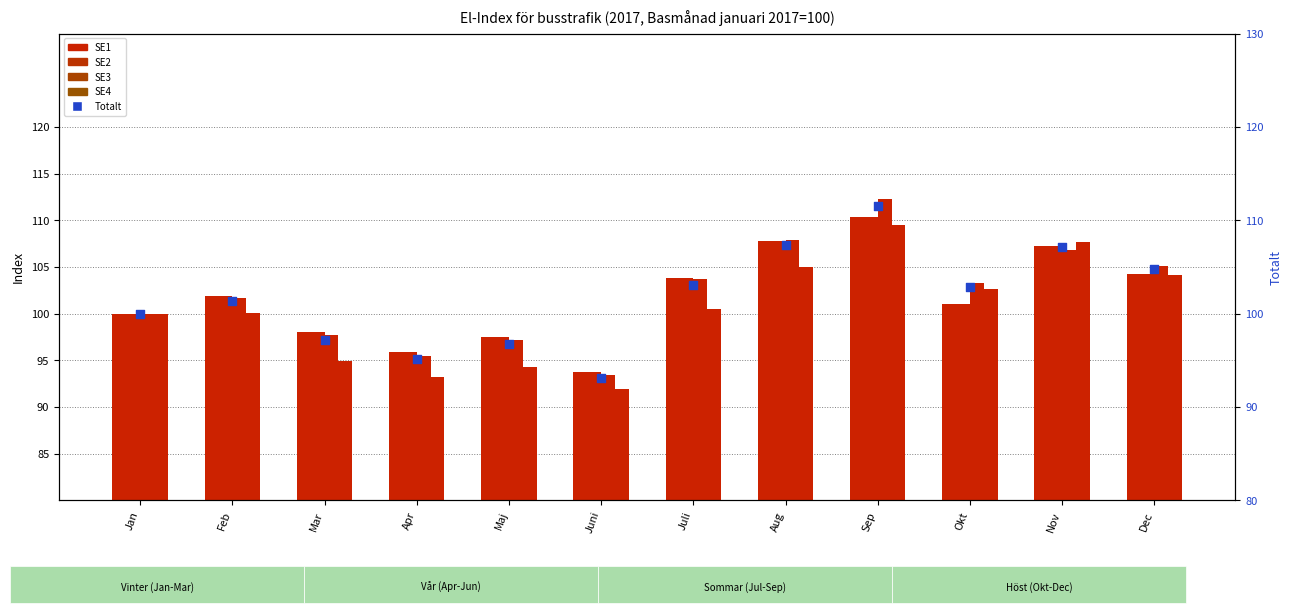

What are all the series names shown in the legend?

SE1, SE2, SE3, SE4, Totalt